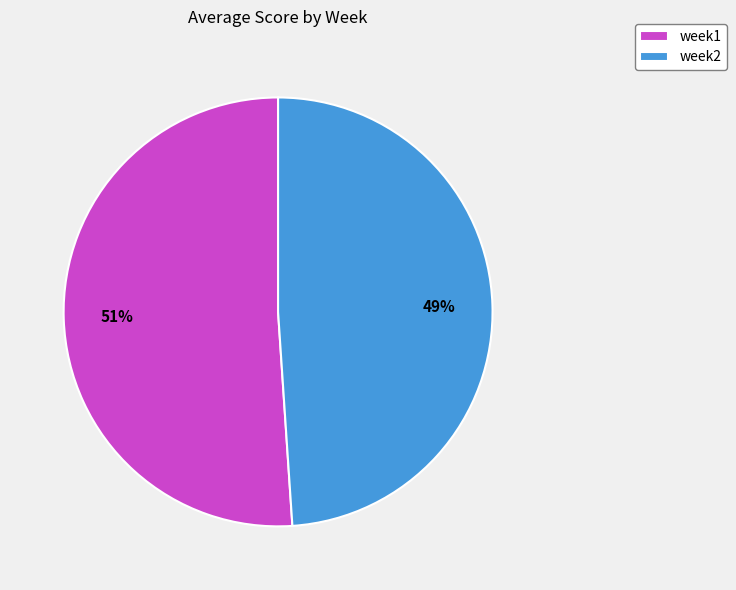

Which category has the smallest portion of the pie?

week2